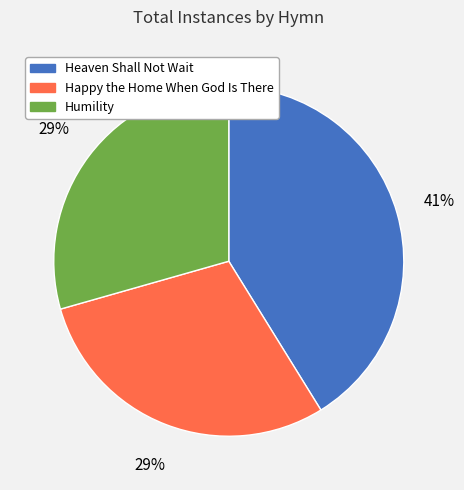

The Heaven Shall Not Wait slice represents 31% of the pie. True or false?

False